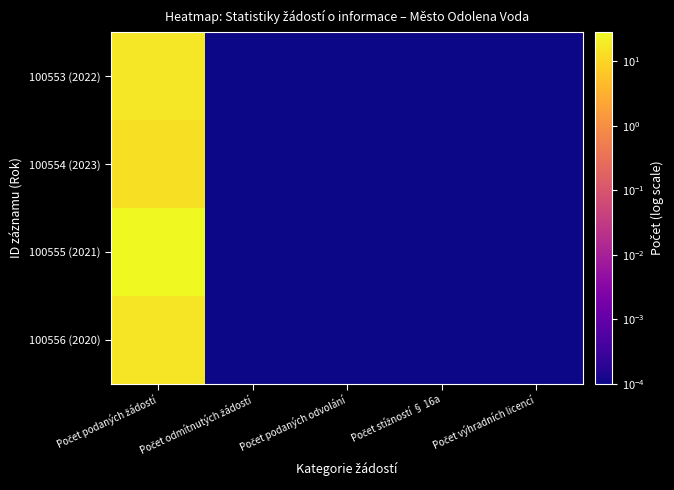

Reading left to right, list all the values displayed in this chart.

100553 (2022): Počet podaných žádostí=17.0	Počet odmítnutých žádostí=0.0	Počet podaných odvolání=0.0	Počet stížností § 16a=0.0	Počet výhradních licencí=0.0
100554 (2023): Počet podaných žádostí=14.0	Počet odmítnutých žádostí=0.0	Počet podaných odvolání=0.0	Počet stížností § 16a=0.0	Počet výhradních licencí=0.0
100555 (2021): Počet podaných žádostí=28.0	Počet odmítnutých žádostí=0.0	Počet podaných odvolání=0.0	Počet stížností § 16a=0.0	Počet výhradních licencí=0.0
100556 (2020): Počet podaných žádostí=16.0	Počet odmítnutých žádostí=0.0	Počet podaných odvolání=0.0	Počet stížností § 16a=0.0	Počet výhradních licencí=0.0